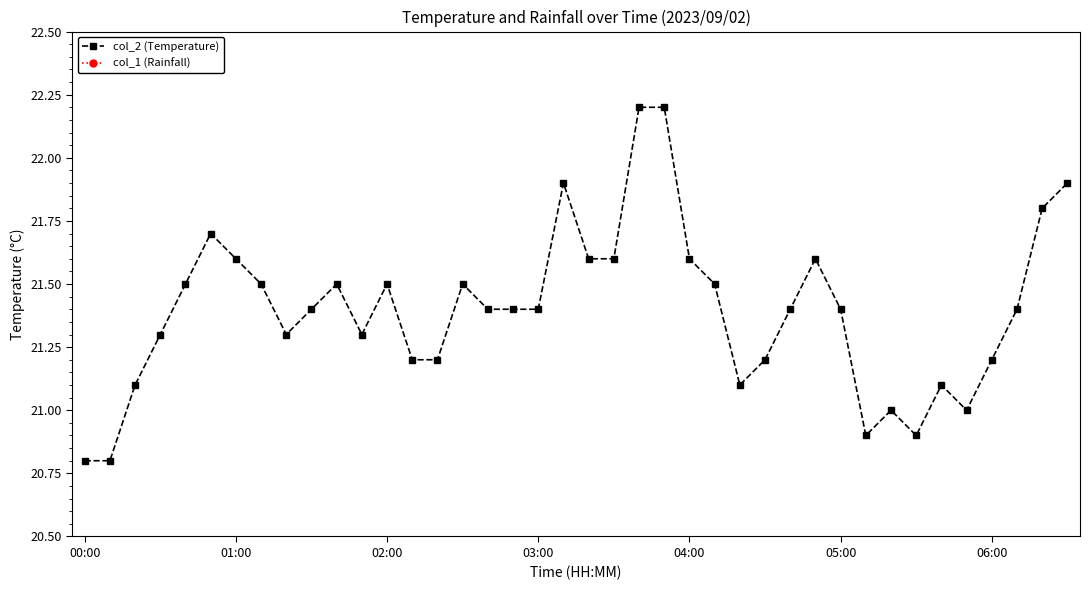

True or false: col_2 (Temperature) has more than 0 points higher than both neighbors.

True